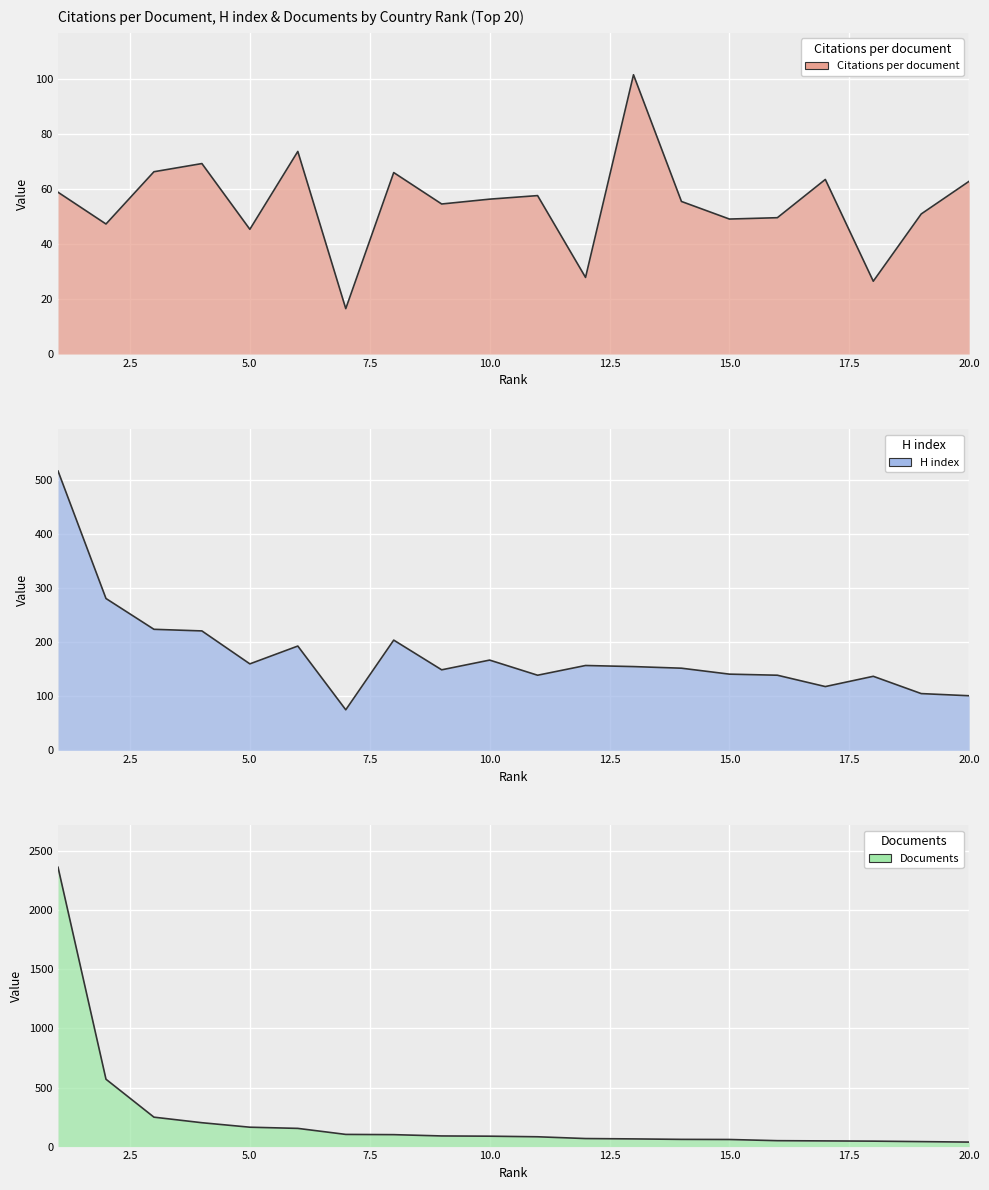

Which series has the widest spread of values?

Documents